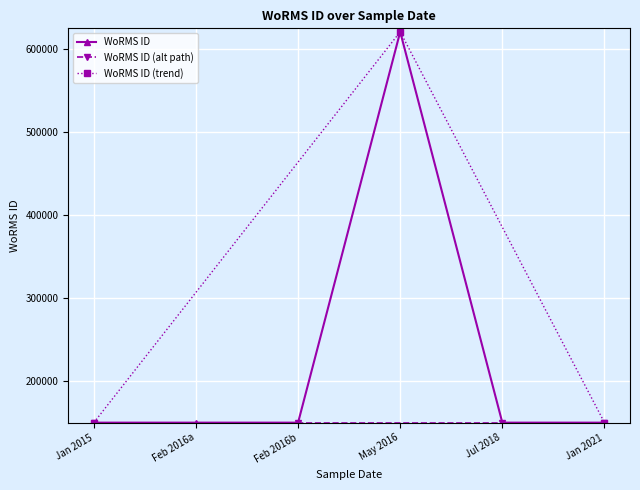

What is the value of the WoRMS ID point at the 5th from the left?

149142